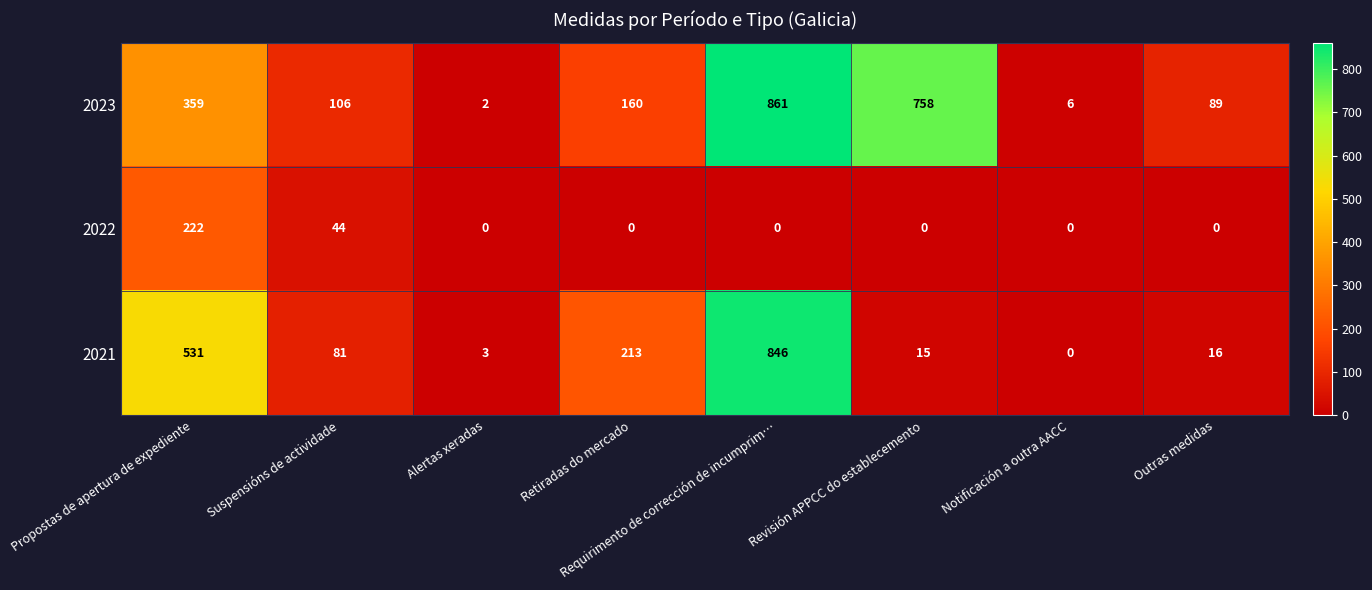

Which series has the largest total across all categories?

2023